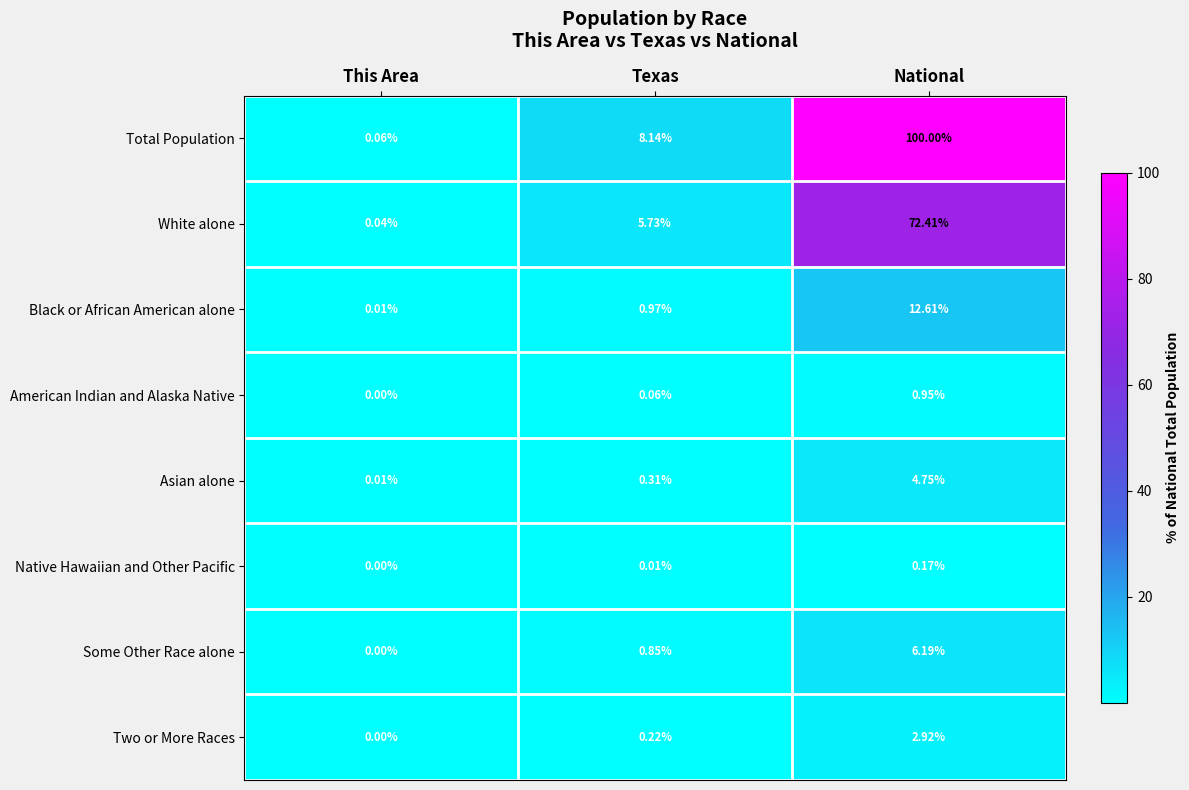

Rank the series by their maximum value, from lowest to highest.

Native Hawaiian and Other Pacific, American Indian and Alaska Native, Two or More Races, Asian alone, Some Other Race alone, Black or African American alone, White alone, Total Population